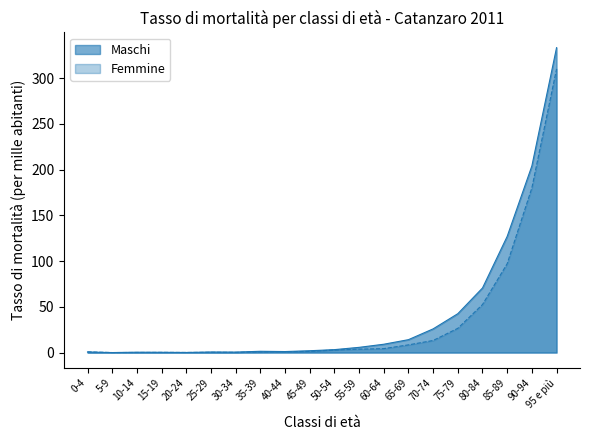

True or false: Femmine and Maschi intersect in this chart.

False